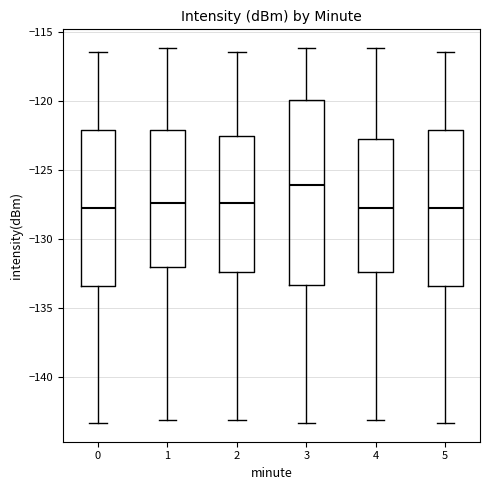

Reading left to right, transcribe this box plot: for each box, give where its median line is, the range the box spans, and where its two whiskers end, as read against the y-axis. The values are not printed on the chart, so give them approximately, as read against the axis.

0: median -128.0, box -133.5 to -122.0, whiskers -143.5 to -116.5
1: median -127.5, box -132.0 to -122.0, whiskers -143.0 to -116.0
2: median -127.5, box -132.5 to -122.5, whiskers -143.0 to -116.5
3: median -126.0, box -133.5 to -120.0, whiskers -143.5 to -116.0
4: median -128.0, box -132.5 to -123.0, whiskers -143.0 to -116.0
5: median -128.0, box -133.5 to -122.0, whiskers -143.5 to -116.5